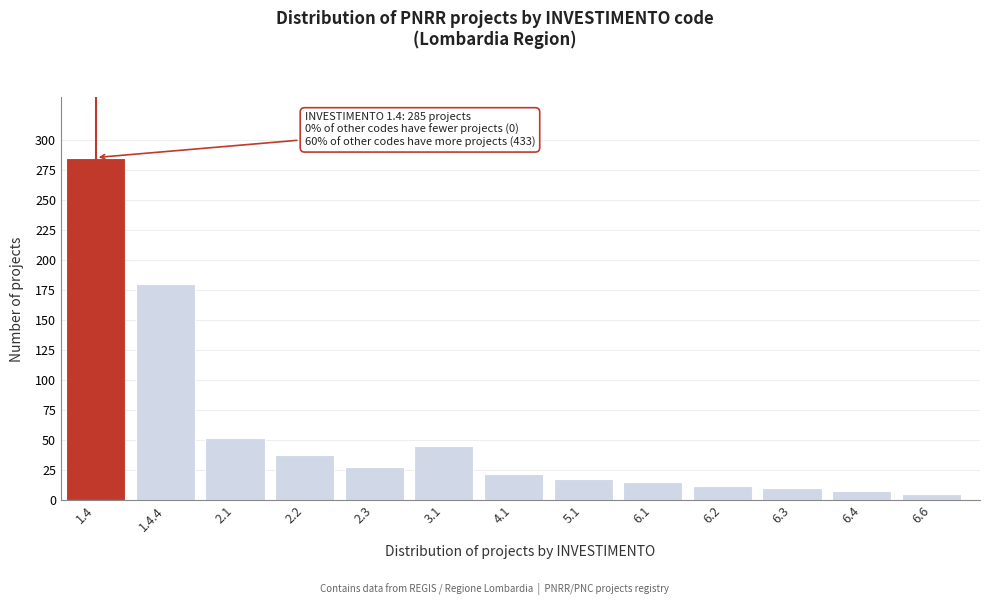

Reading left to right, list all the values displayed in this chart.

1.4=285	1.4.4=180	2.1=52	2.2=38	2.3=28	3.1=45	4.1=22	5.1=18	6.1=15	6.2=12	6.3=10	6.4=8	6.6=5